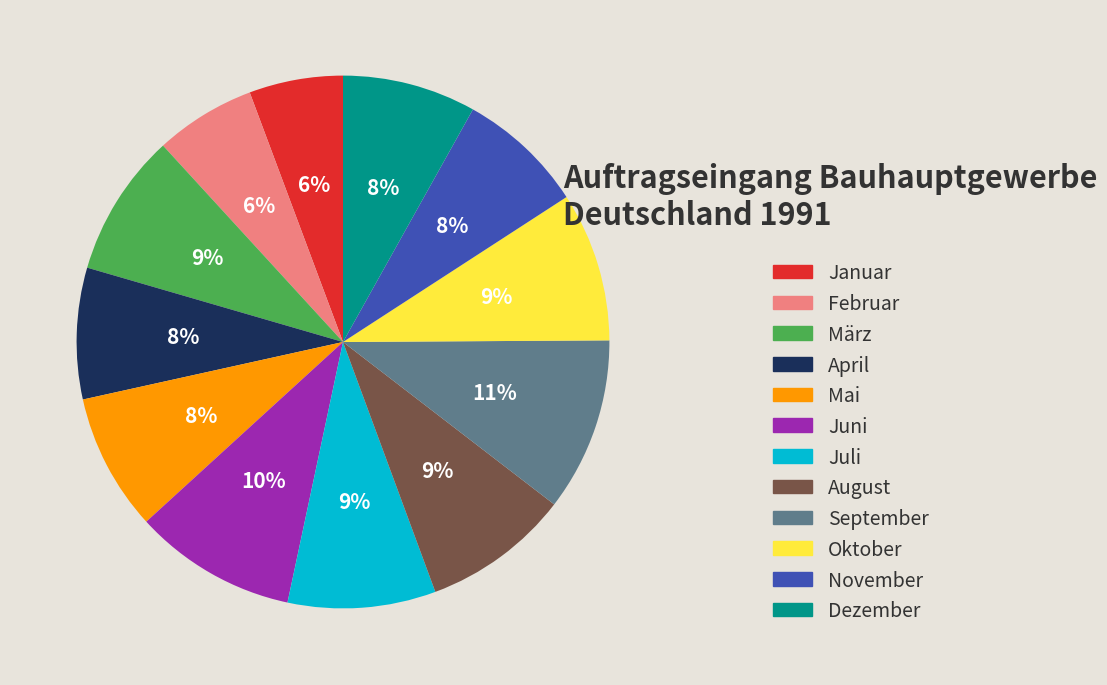

Which slice is the largest?

September